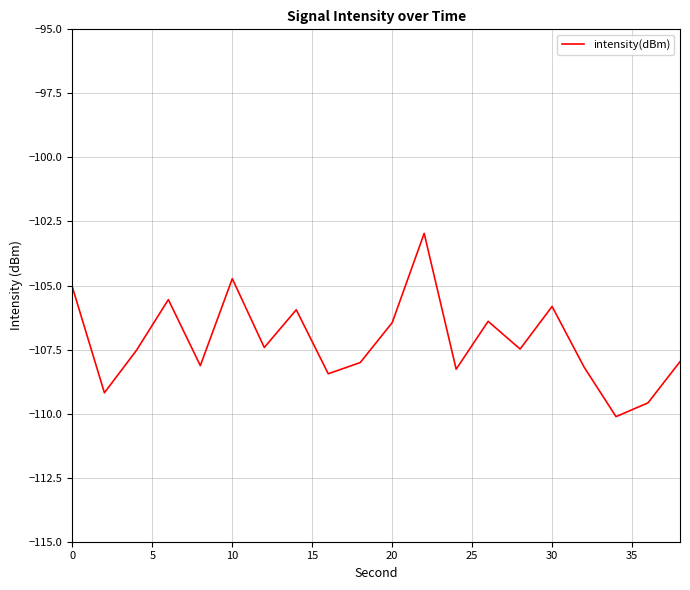

What is the smallest value displayed?

-110.1